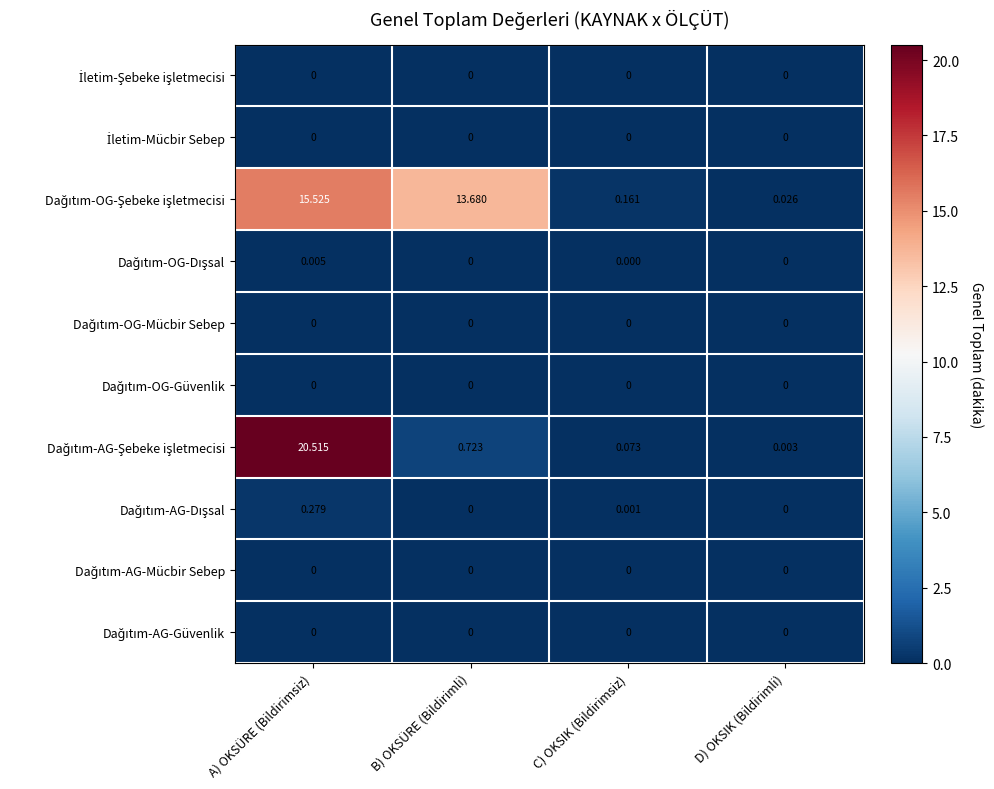

At which category does the chart reach its peak across all series?

A) OKSÜRE (Bildirimsiz)